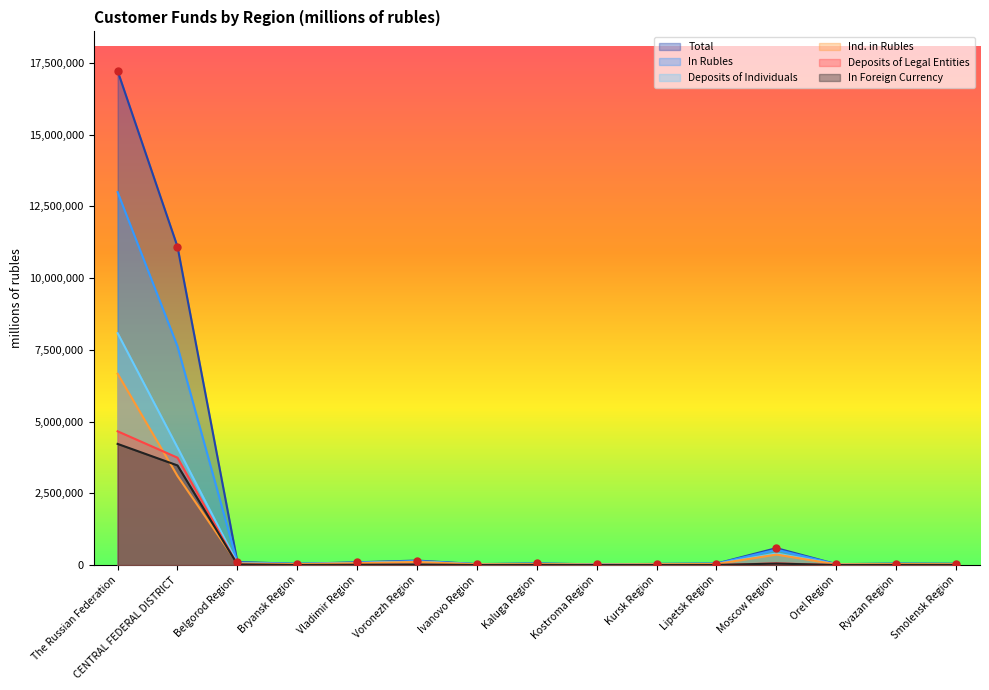

How many lines are shown in the chart?

6